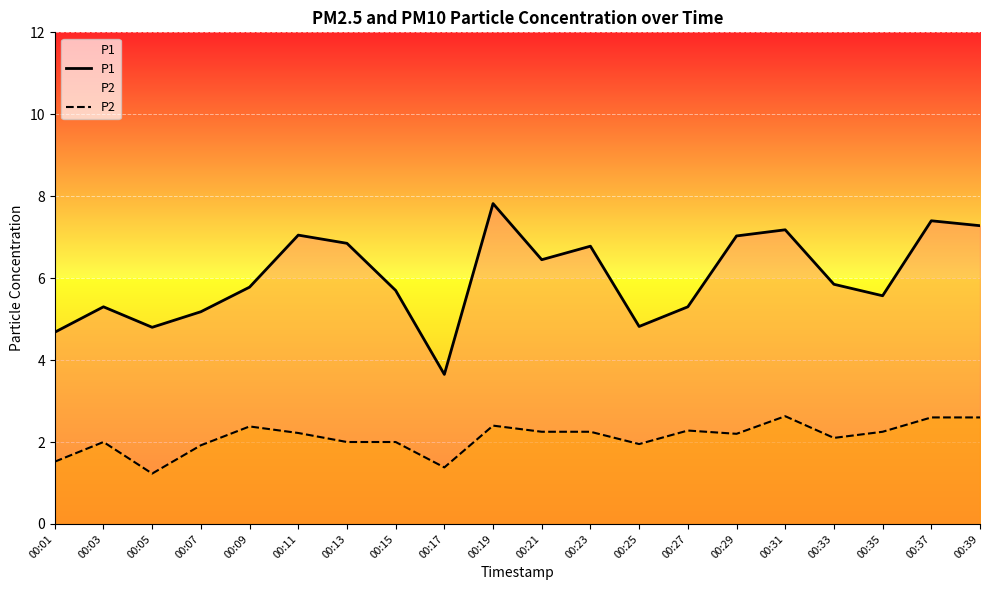

What is the minimum value for P1?

3.6